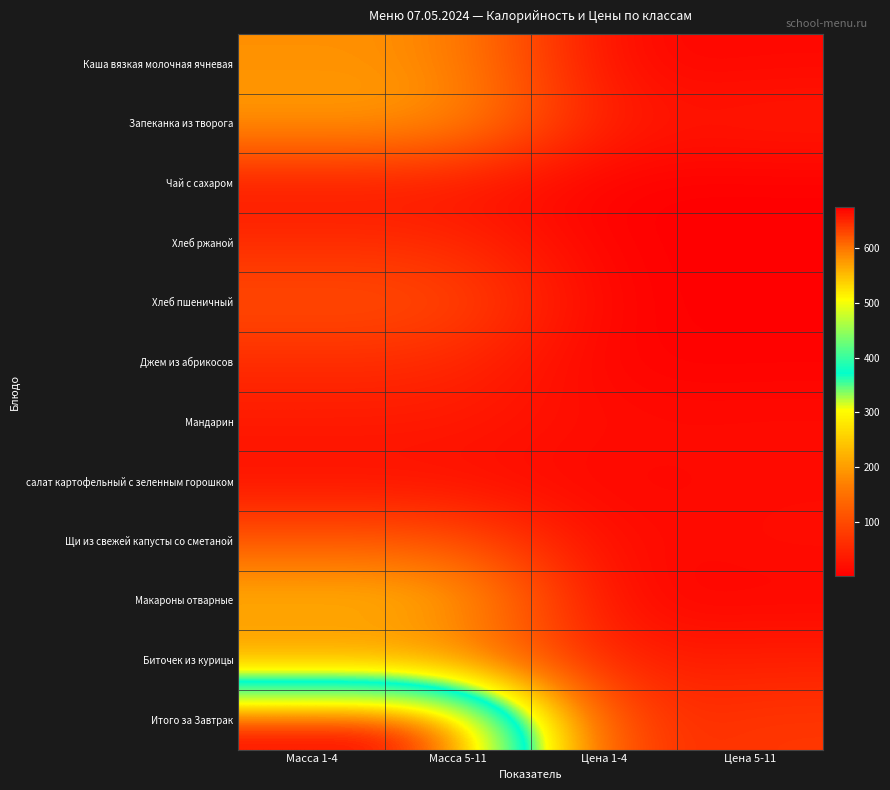

At how many categories does at least one series exceed 397?

2